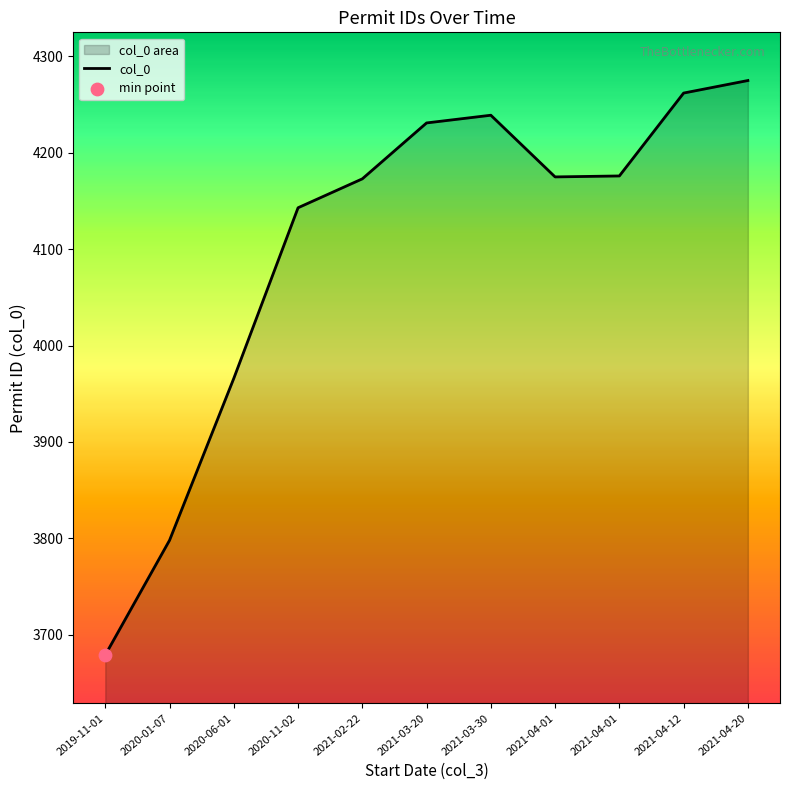

Approximately how many times larger is the value at 2020-06-01 compared to 2021-04-01?

0.9